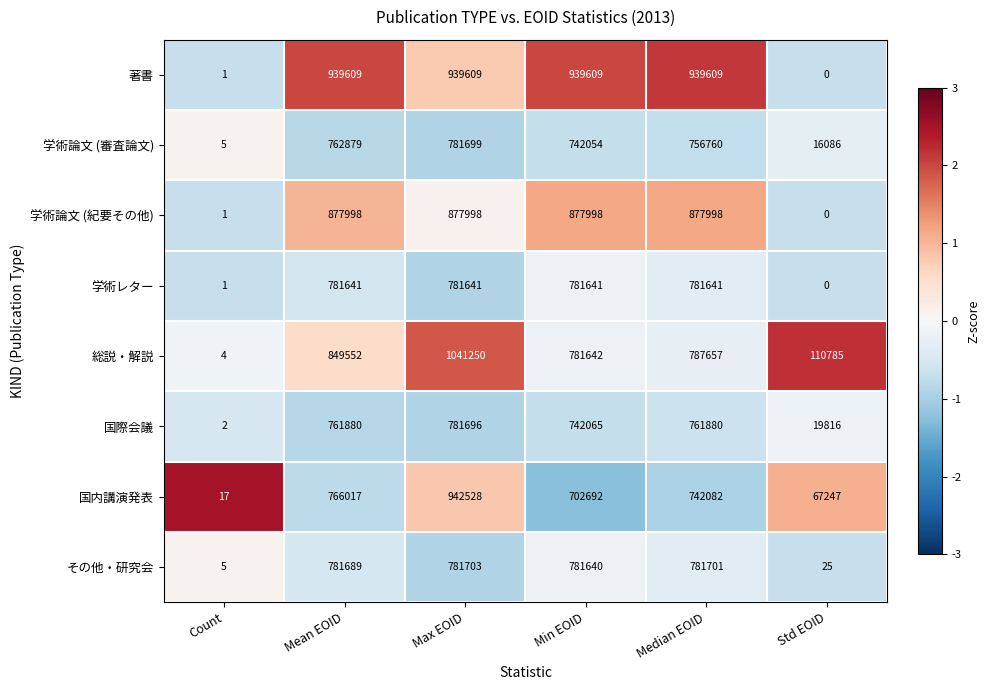

What is the minimum value shown in the chart?

0